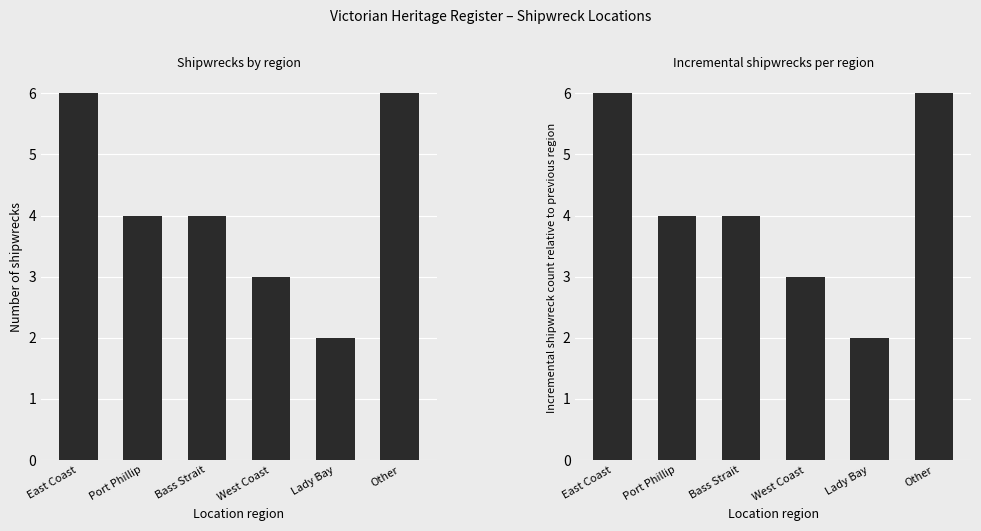

What is the difference between the second highest and minimum values in the Count by Region series?

4